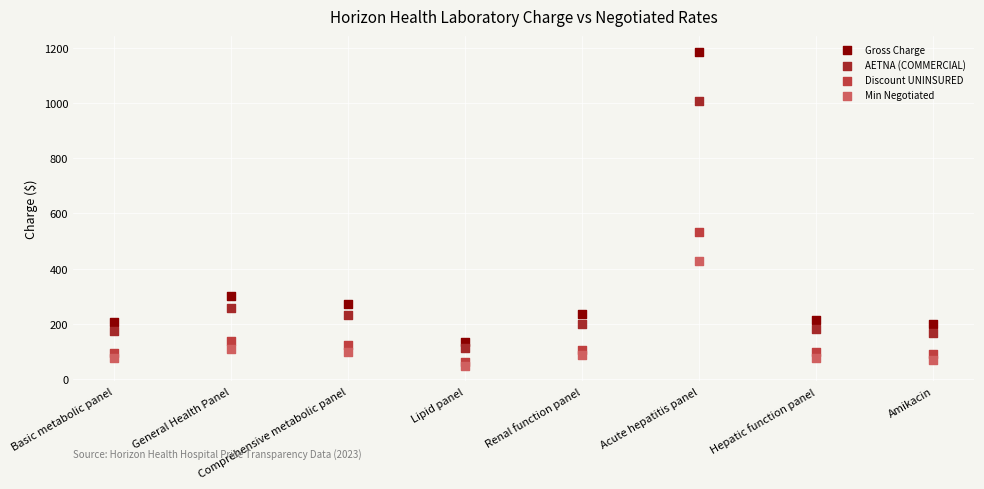

Across all series, what Y value is closest to 617?

534.2